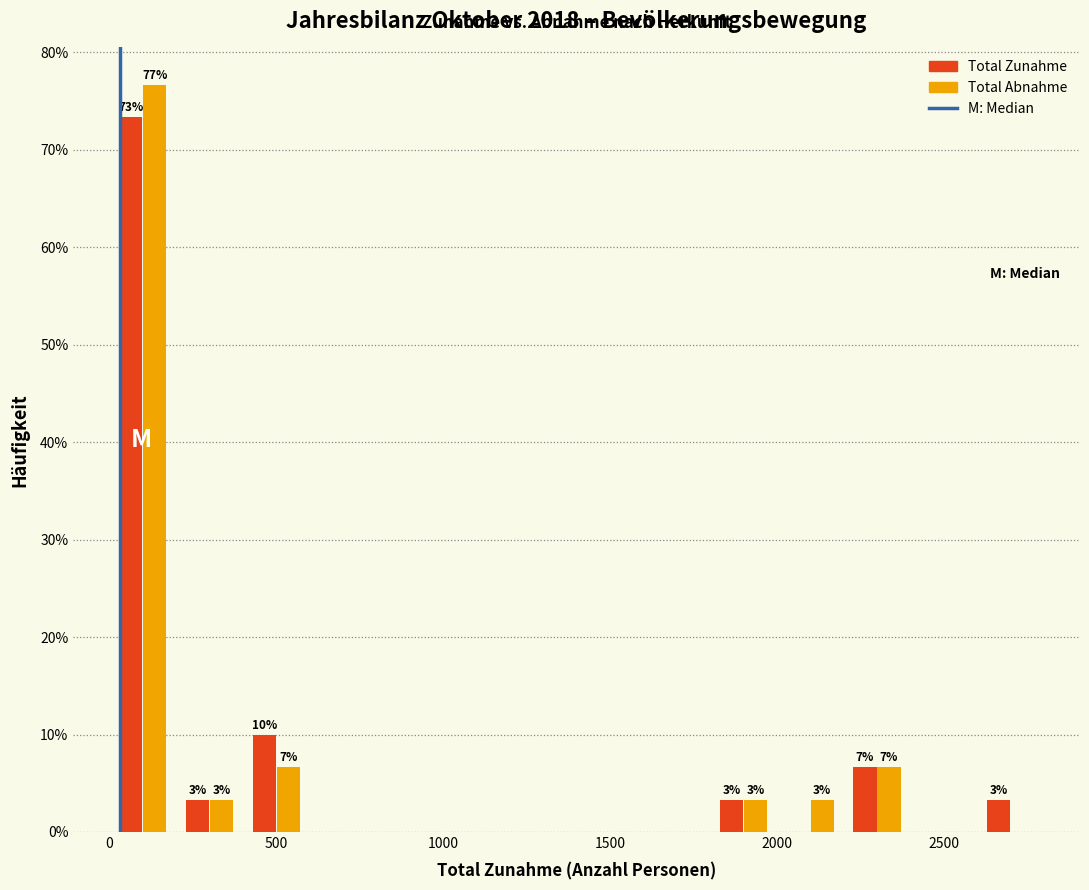

In the Total Zunahme series, which range on the x-axis has the tallest bar?

0 to 200